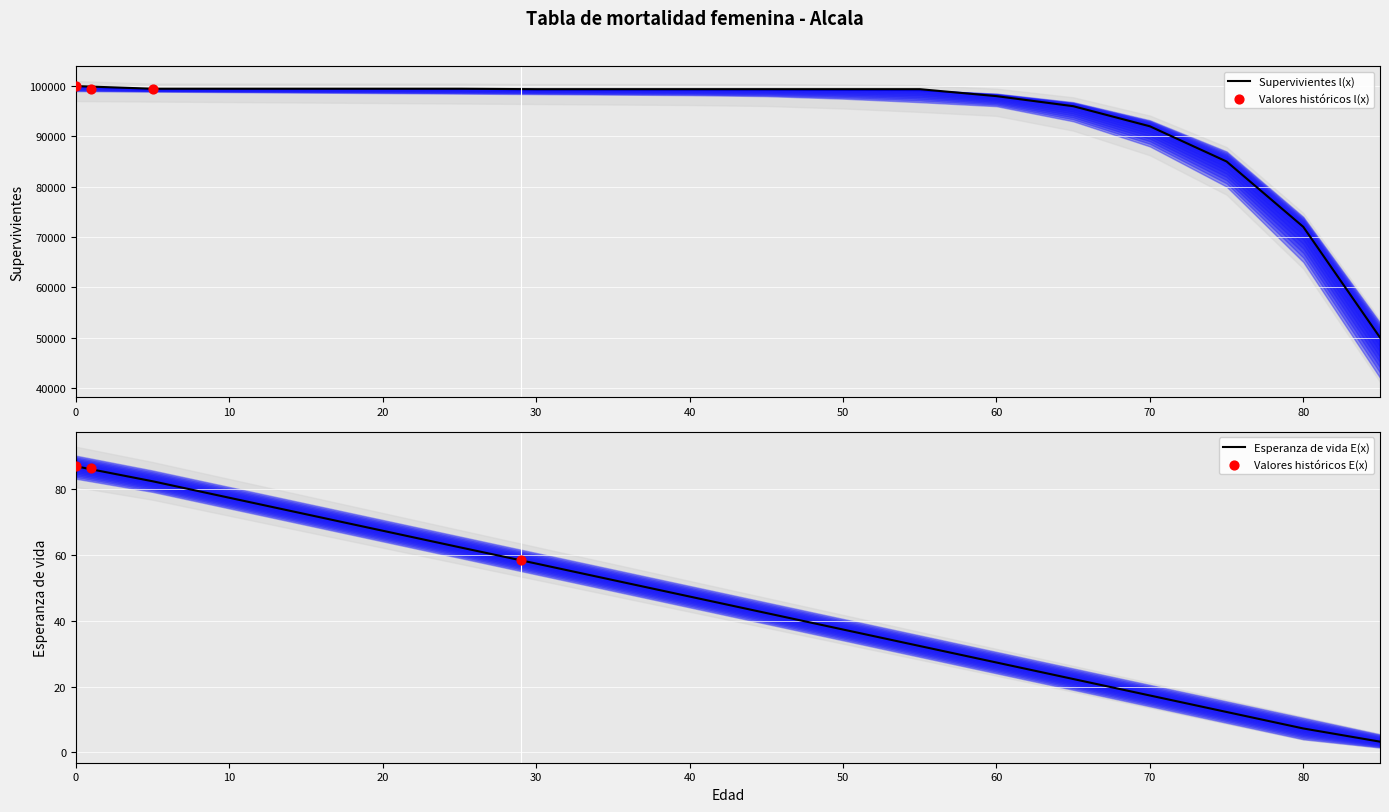

Is the value of Supervivientes l(x) at 60 greater than the value of Esperanza de vida E(x) at 0?

Yes